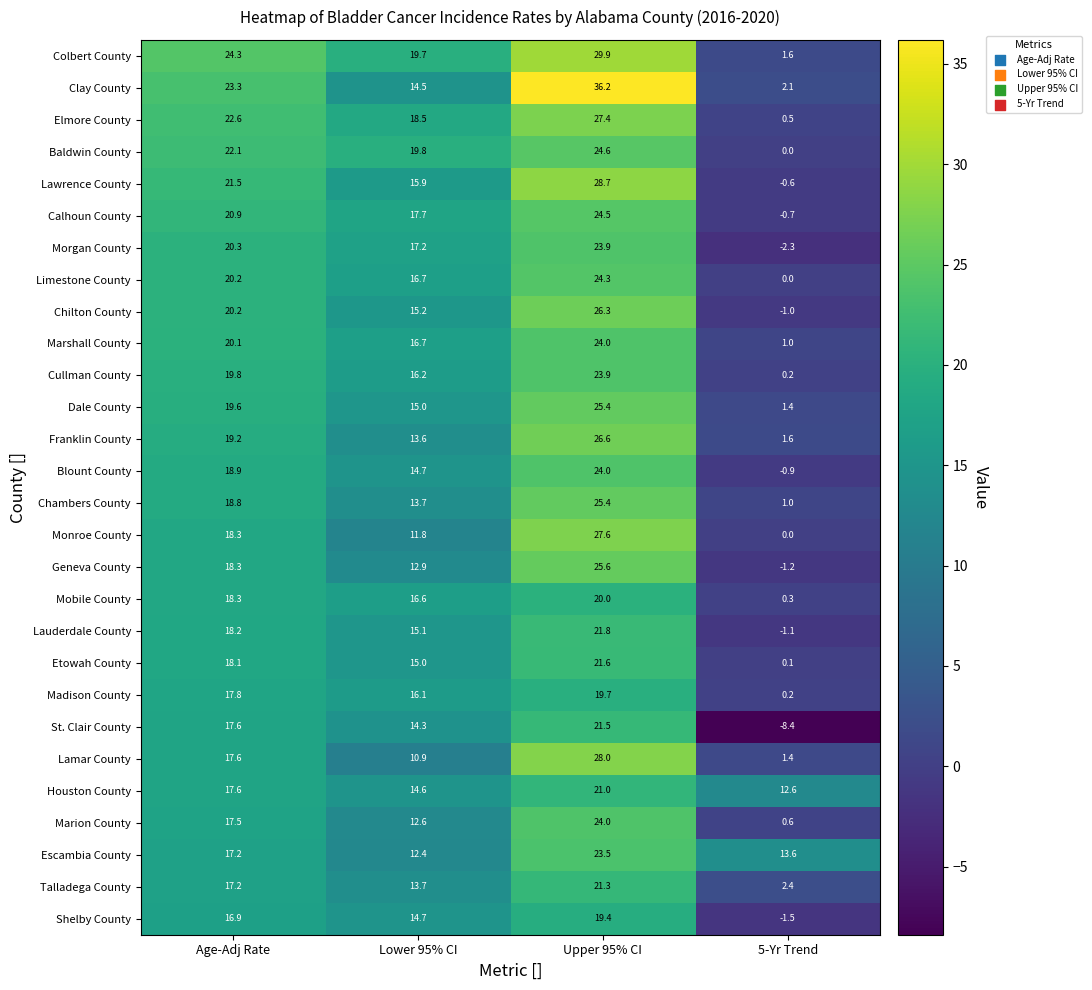

Is it true that Marion County equals 17.5 at Age-Adj Rate?

True